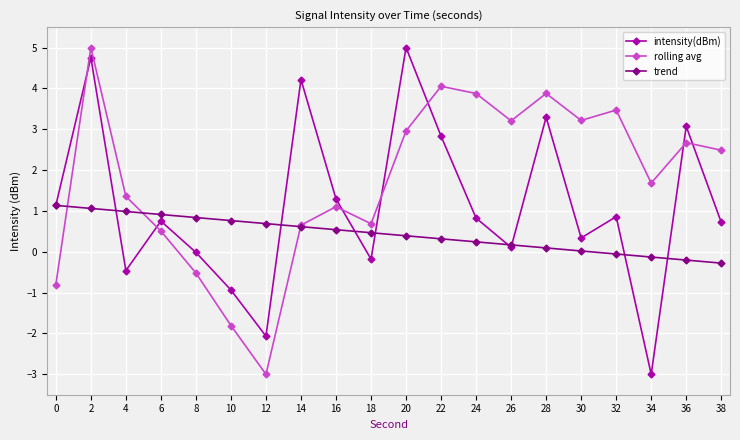

How many interior local valleys does the intensity(dBm) series have?

6